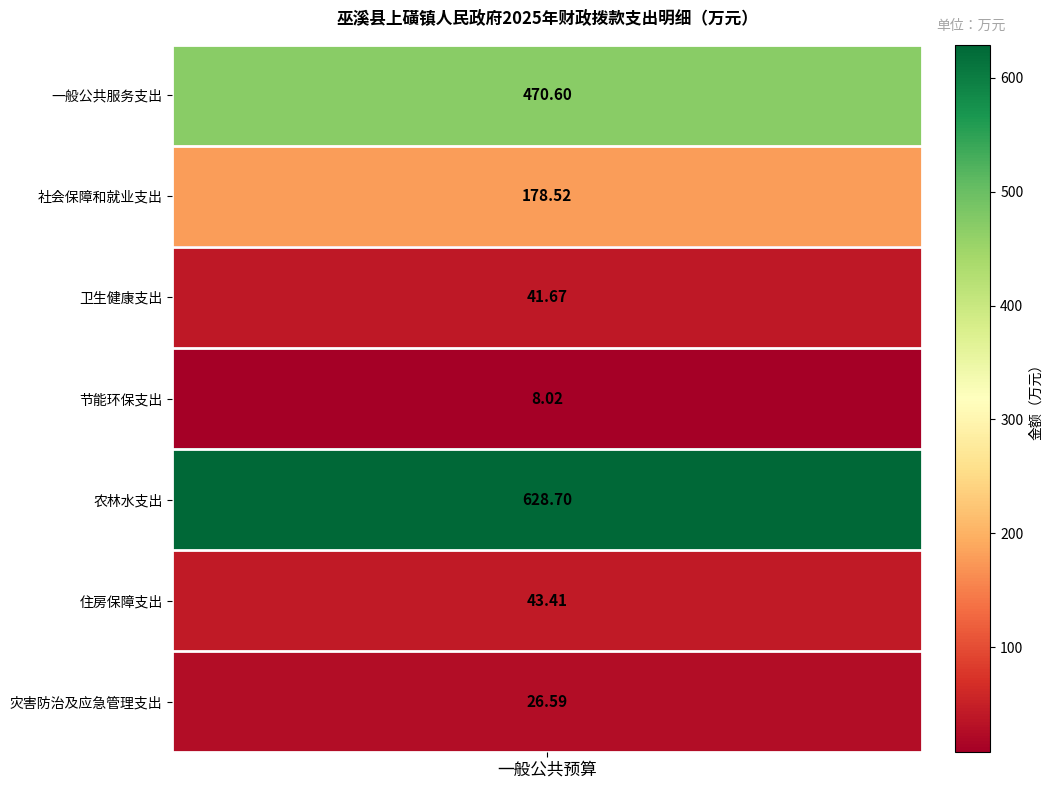

What is the maximum value for 一般公共预算?

628.7